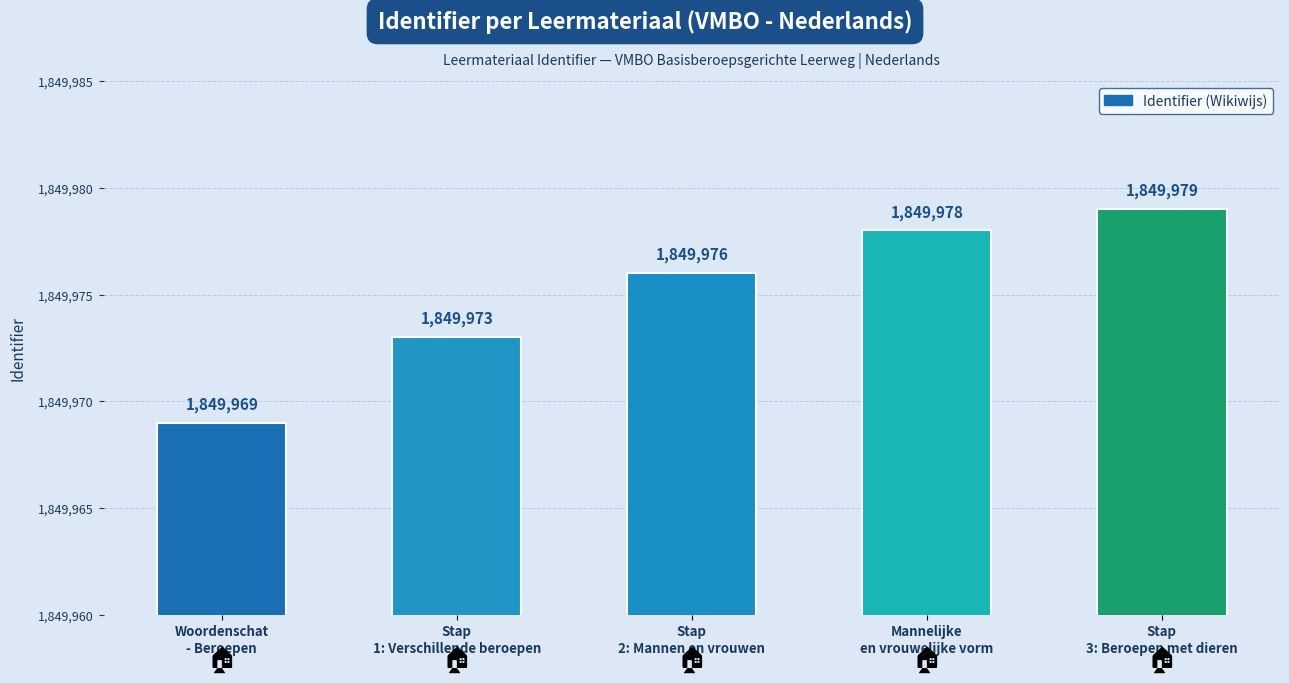

List the labels in order of value, largest first.

Stap
3: Beroepen met dieren, Mannelijke
en vrouwelijke vorm, Stap
2: Mannen en vrouwen, Stap
1: Verschillende beroepen, Woordenschat
- Beroepen